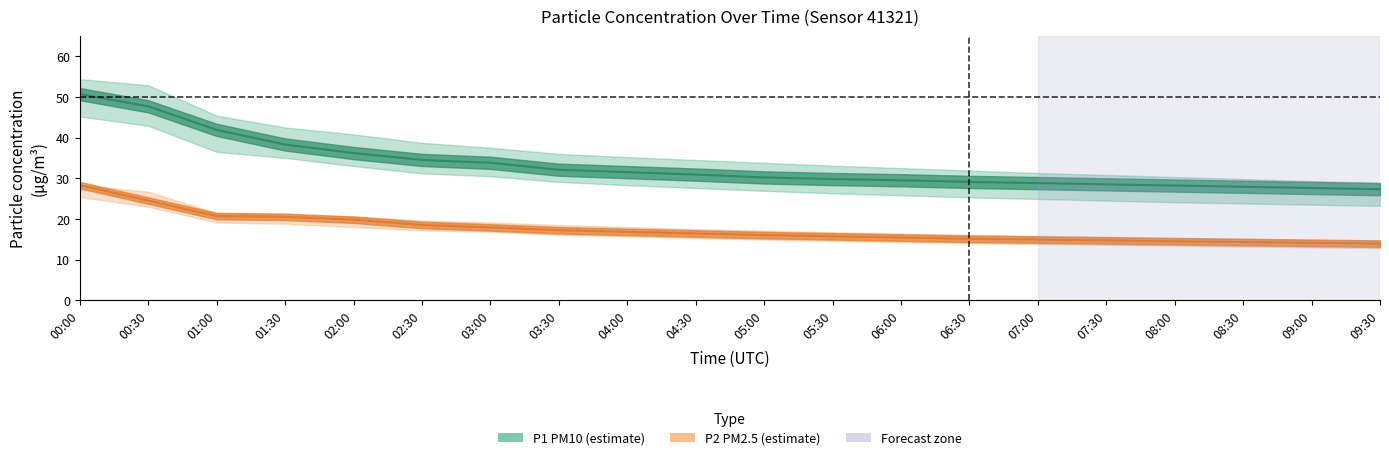

What is the label of the 15th point from the right?

02:30